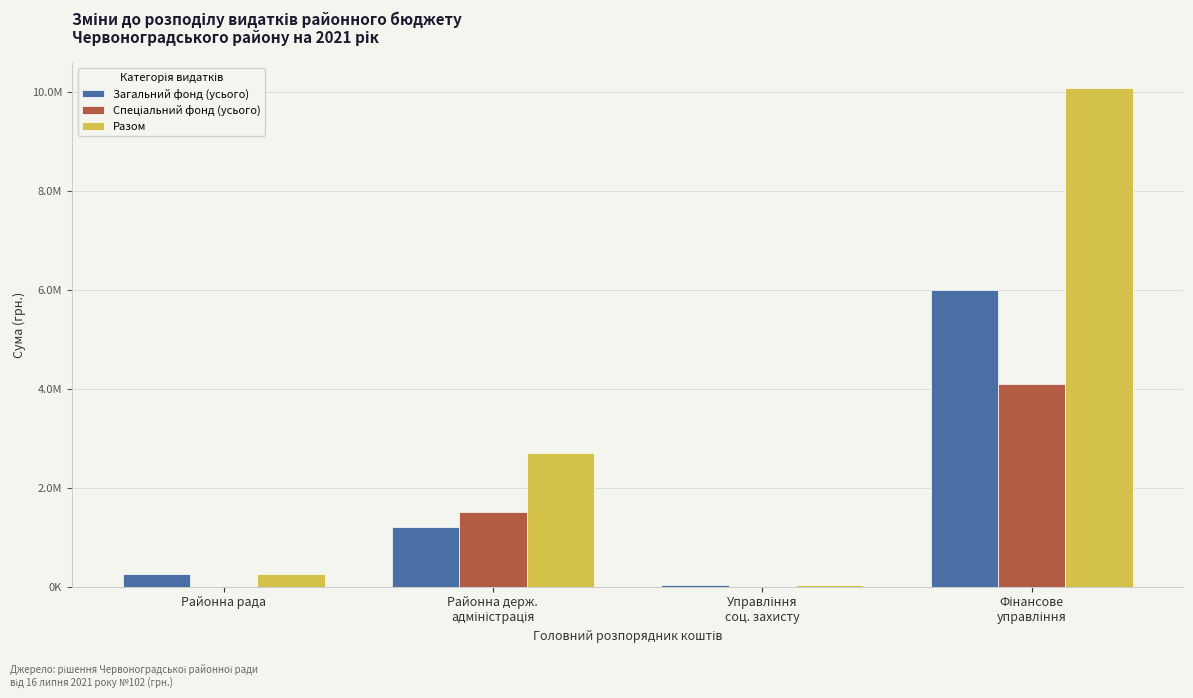

The value of Загальний фонд (усього) at Управління
соц. захисту is 26909.0. True or false?

True